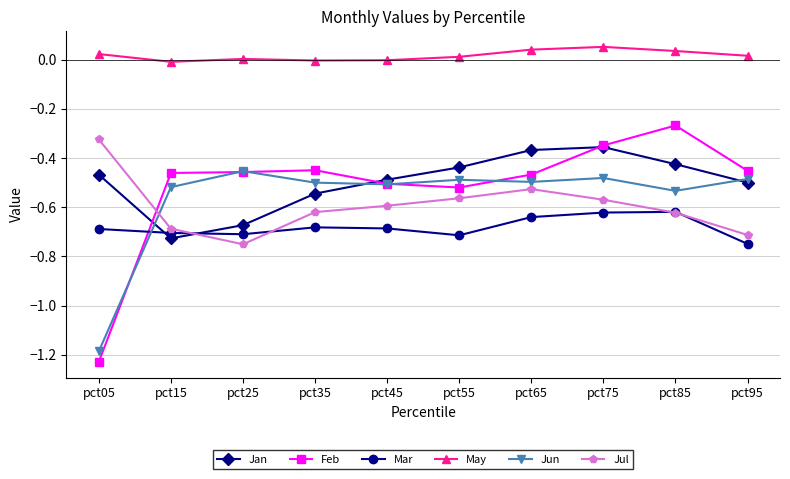

What is the spread (max minus min) of values at pct75?

0.7